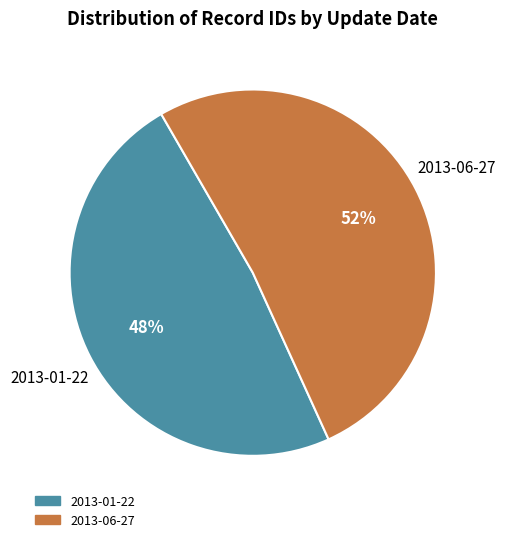

How many segments does this pie chart have?

2